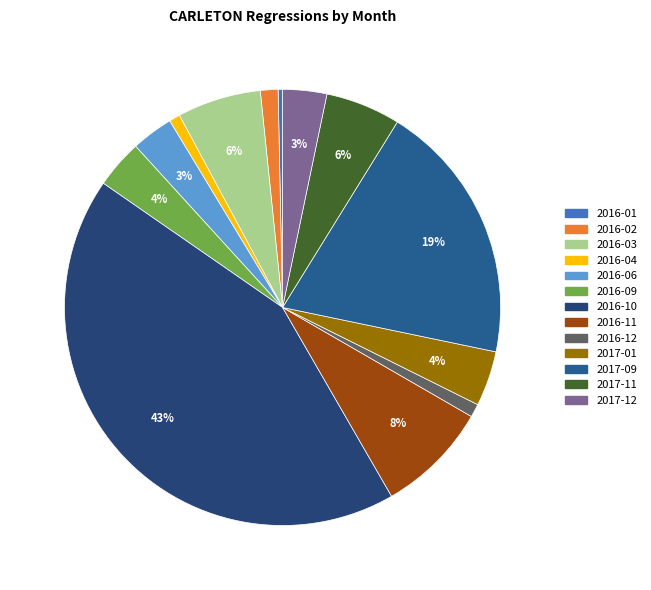

How many slices are in this pie chart?

13